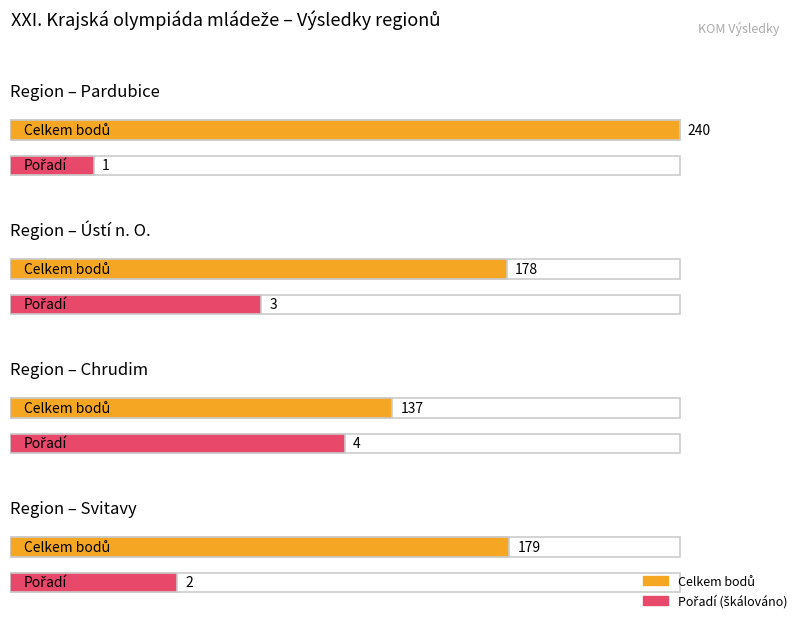

What position from the left is Svitavy?

4